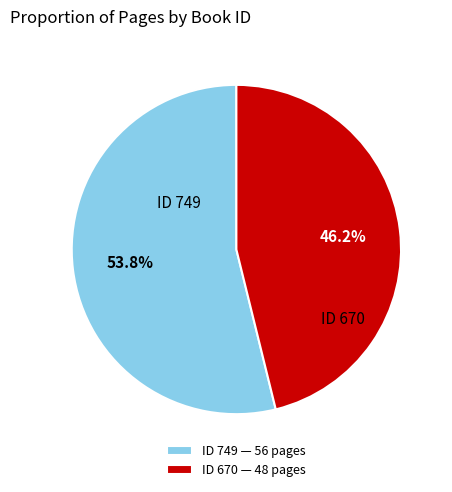

To the nearest percent, what is the average slice percentage?

50%